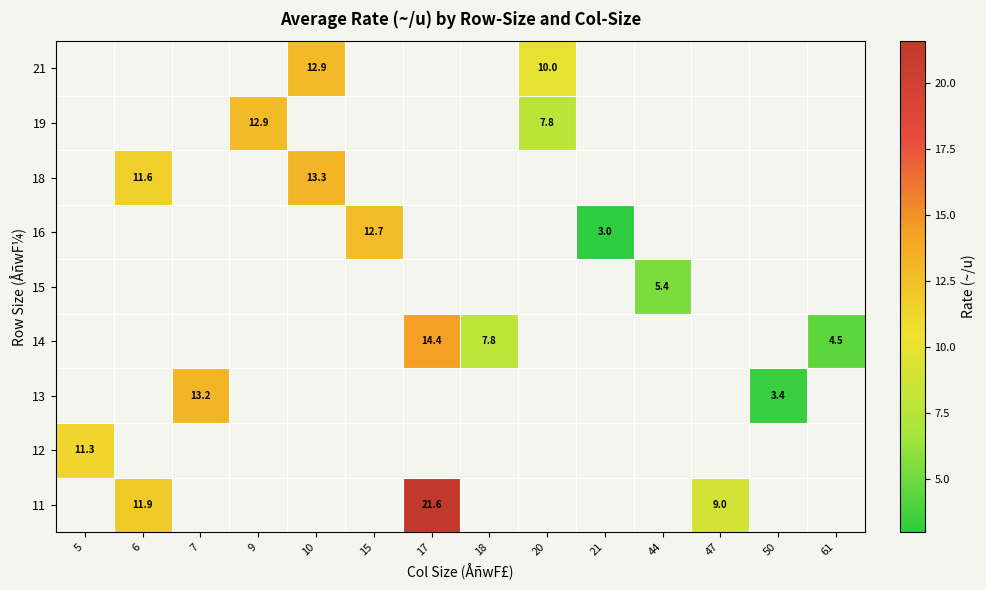

List the labels in order of 11 value, smallest first.

5, 6, 7, 9, 10, 15, 17, 18, 20, 21, 44, 47, 50, 61